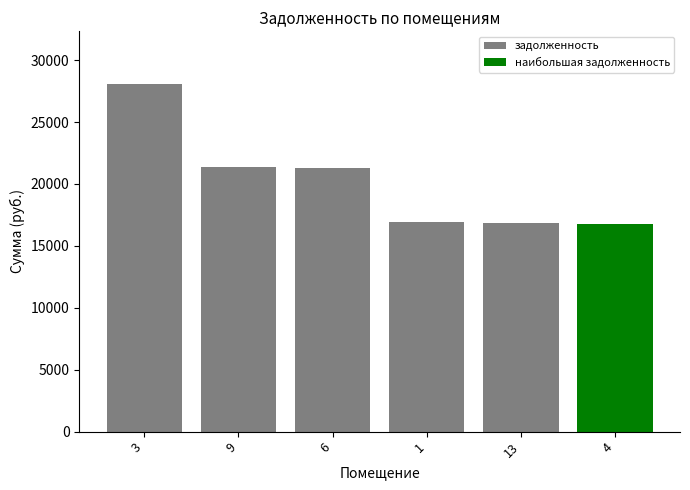

How many values are below 21327?

3